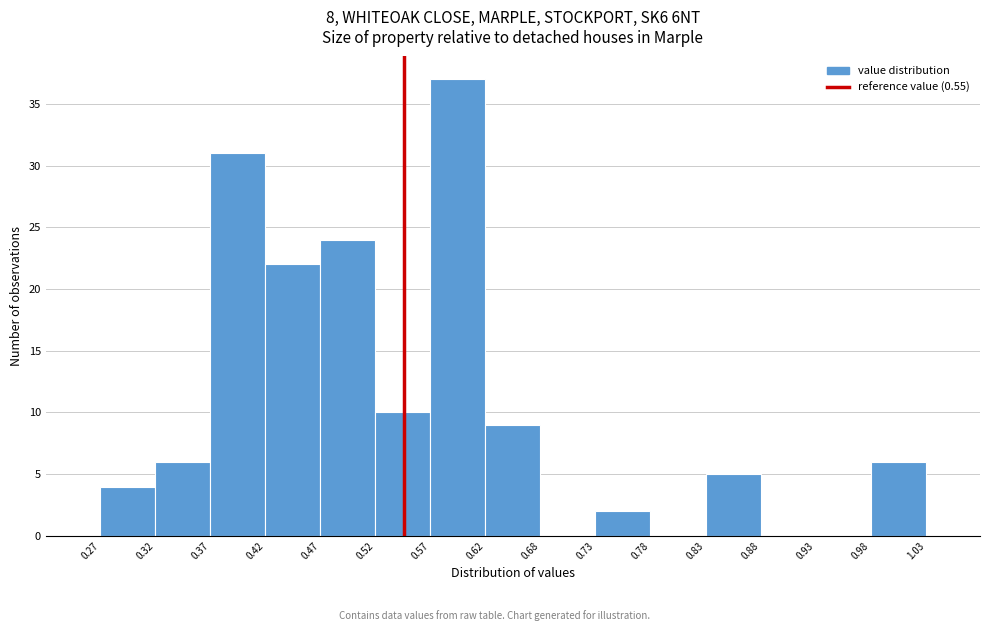

Reading left to right, list every bar in this chart as the range it spans on the x-axis followed by its height. The values are not printed on the chart, so give them approximately, as read against the axis.

0.27 to 0.32: 4
0.32 to 0.37: 6
0.37 to 0.42: 31
0.42 to 0.47: 22
0.47 to 0.52: 24
0.52 to 0.57: 10
0.57 to 0.62: 37
0.62 to 0.68: 9
0.68 to 0.73: 0
0.73 to 0.78: 2
0.78 to 0.83: 0
0.83 to 0.88: 5
0.88 to 0.93: 0
0.93 to 0.98: 0
0.98 to 1.03: 6